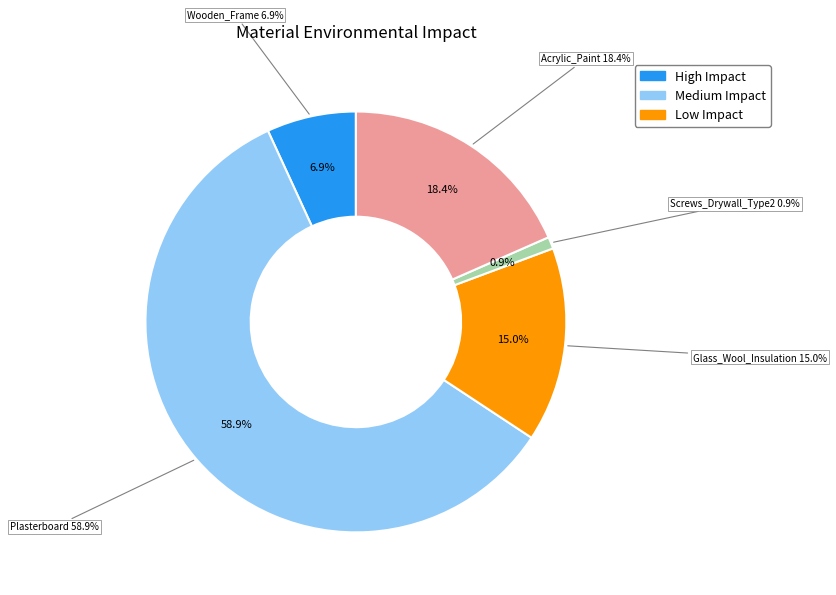

Rank the categories by value from lowest to highest.

Screws_Drywall_Type2, Wooden_Frame, Glass_Wool_Insulation, Acrylic_Paint, Plasterboard